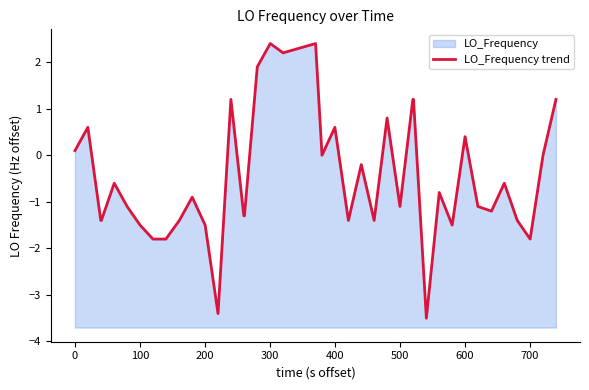

How many values exceed 0?

13